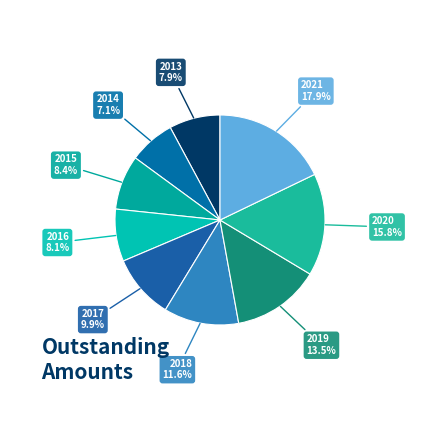

The 2015 slice represents 2% of the pie. True or false?

False